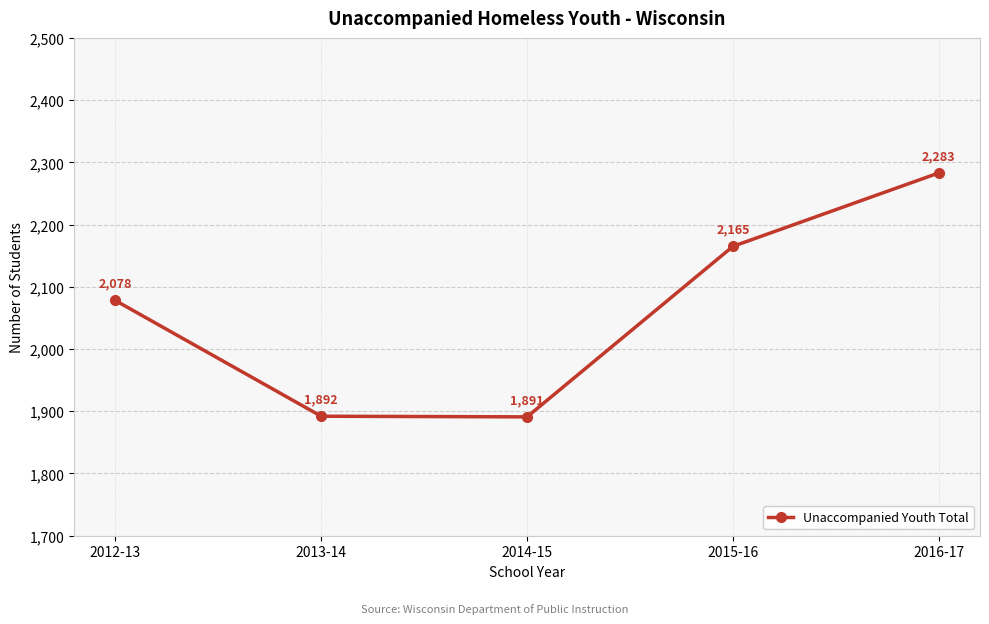

Does the chart have visible grid lines?

Yes